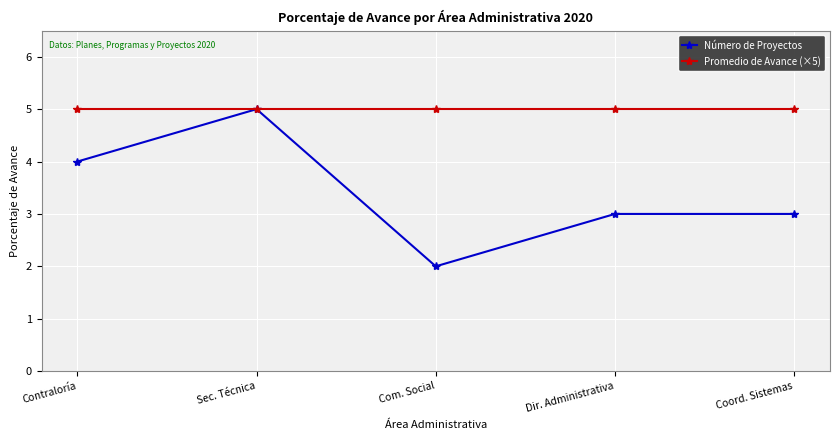

What position from the left is Dir. Administrativa?

4